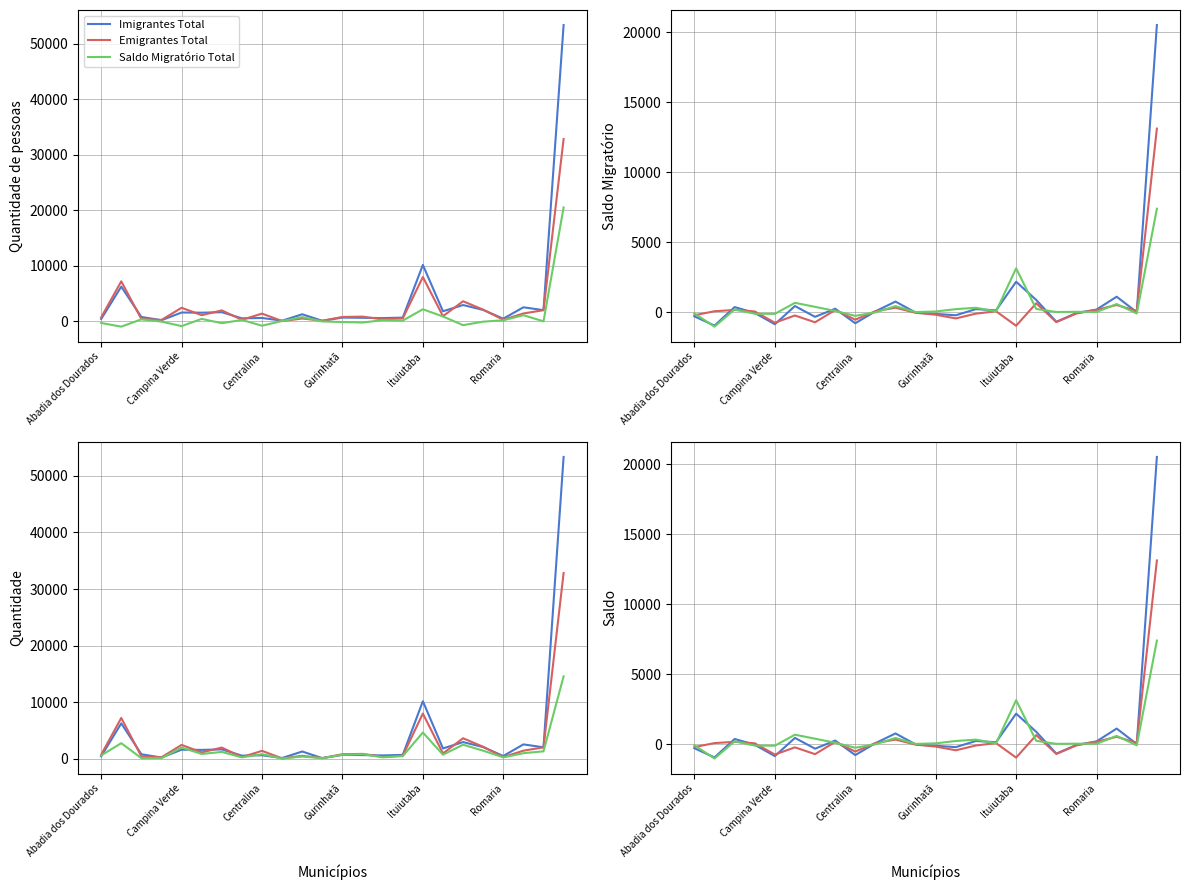

At which category is the sum across all series the highest?

23